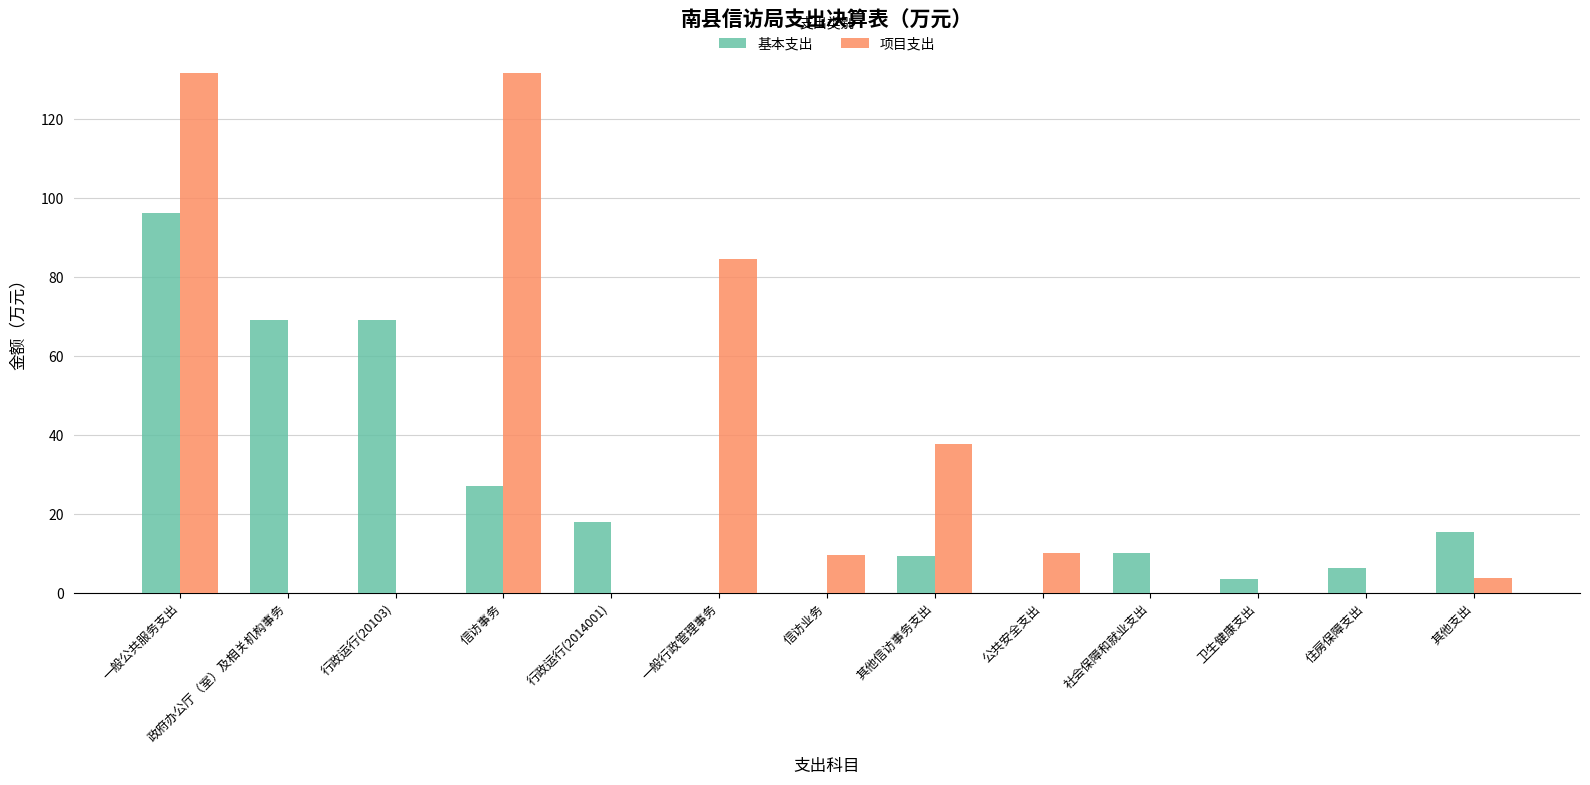

What is the maximum value for 项目支出?

131.5